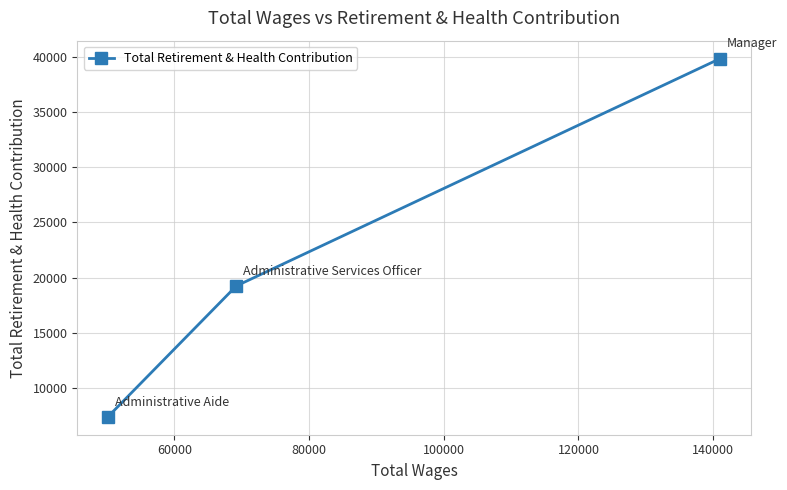

What is the minimum value shown in the chart?

7395